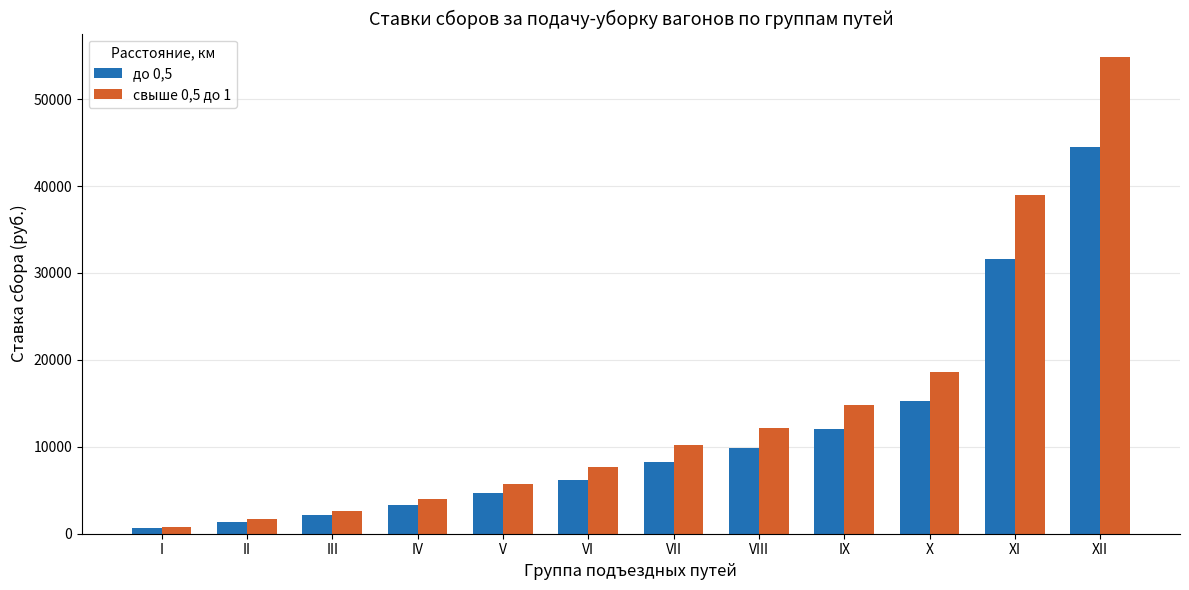

Rank the series by their maximum value, from lowest to highest.

до 0,5, свыше 0,5 до 1